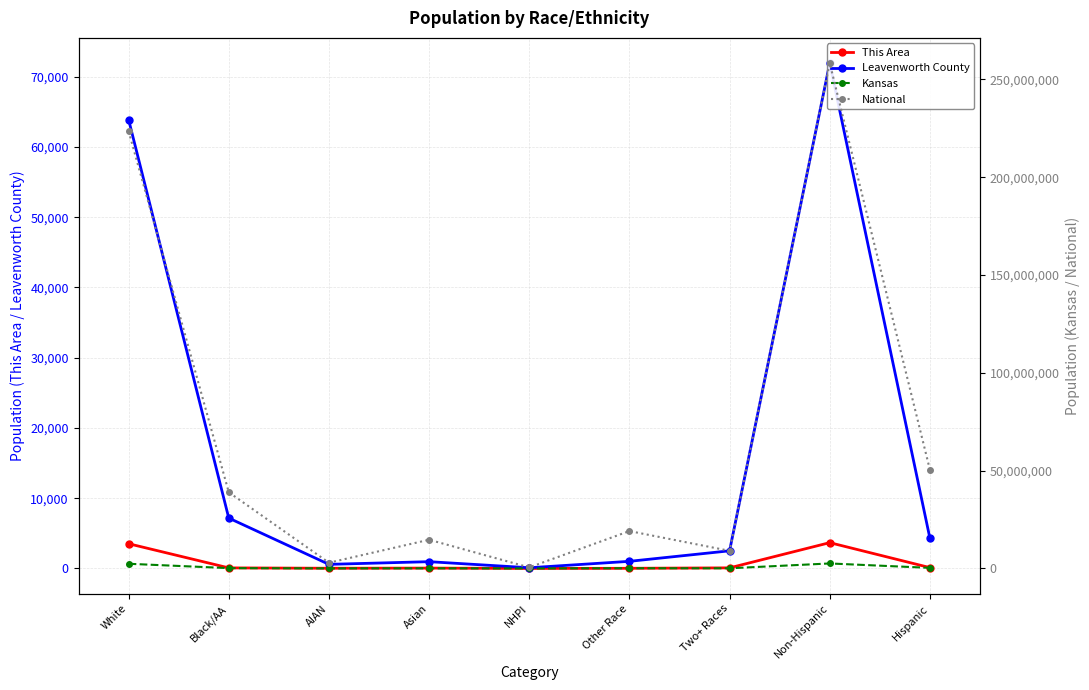

What is the total value across all series at AIAN?

2961011